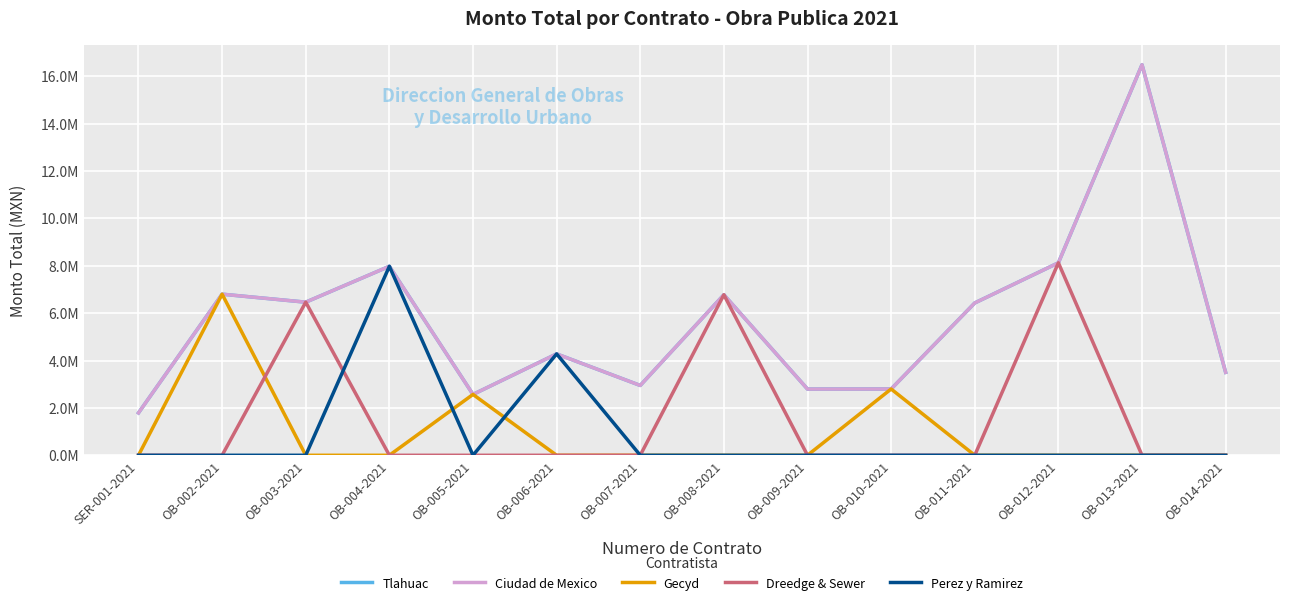

What is the average value of the Gecyd series?

868848.1